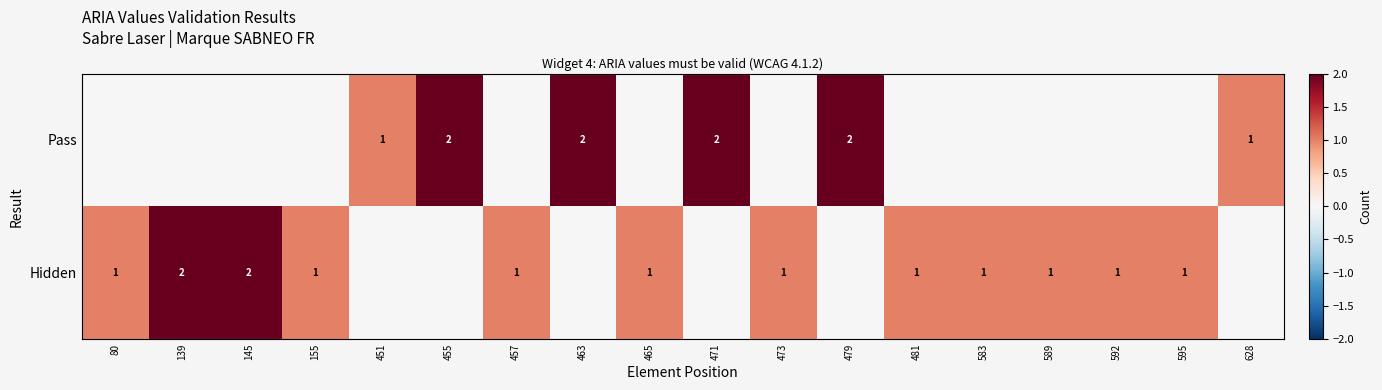

At 481, list the series in order from smallest to largest.

Pass, Hidden